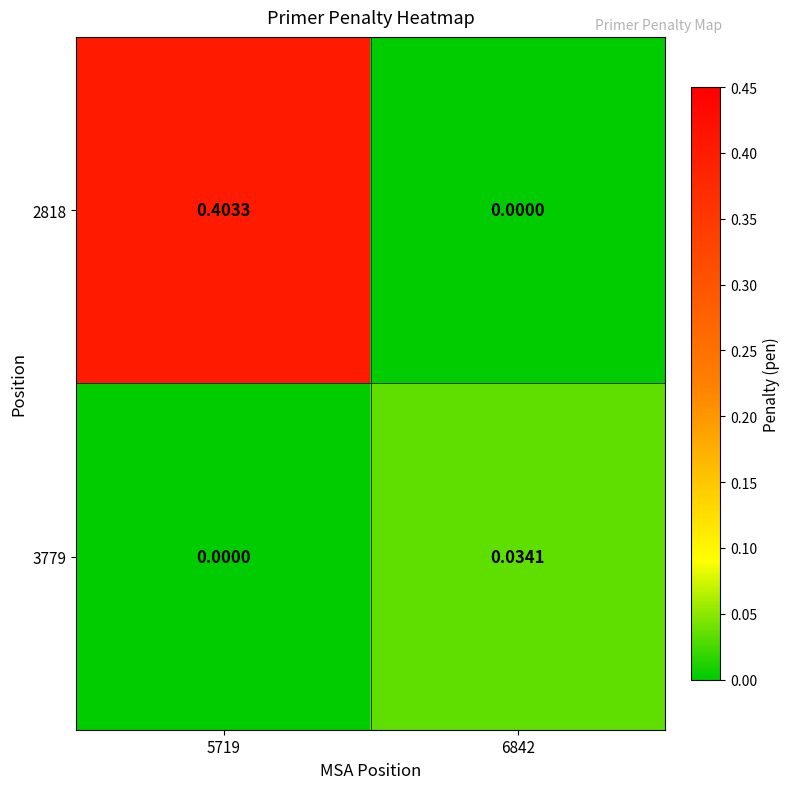

Is the value of 2818 at 5719 greater than the value of 3779 at 6842?

Yes